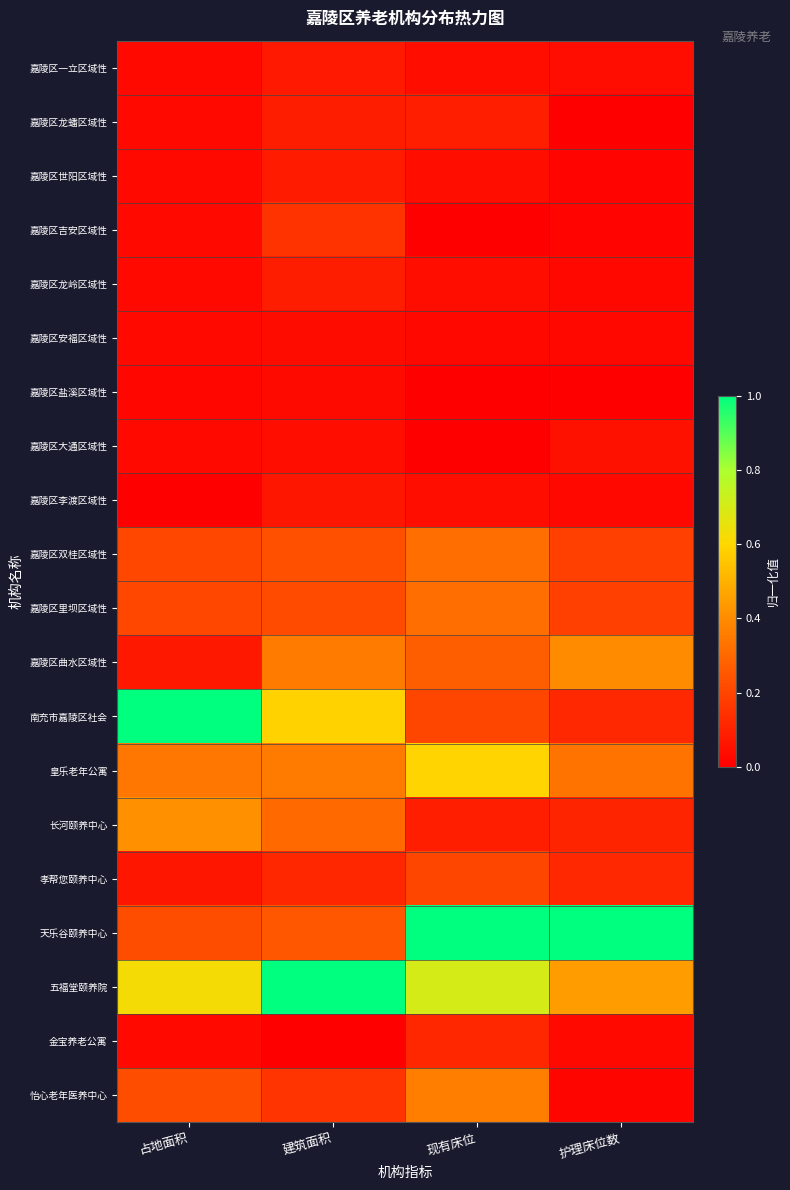

Between 建筑面积 and 现有床位, which is larger?

建筑面积